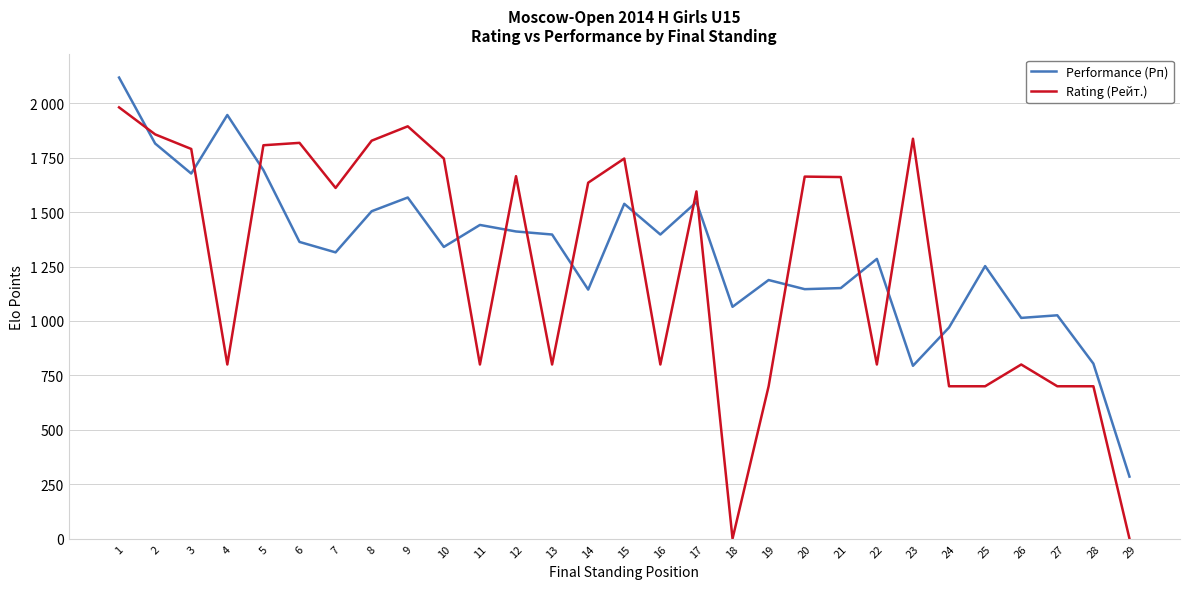

Which series has the largest total across all categories?

Performance (Рп)